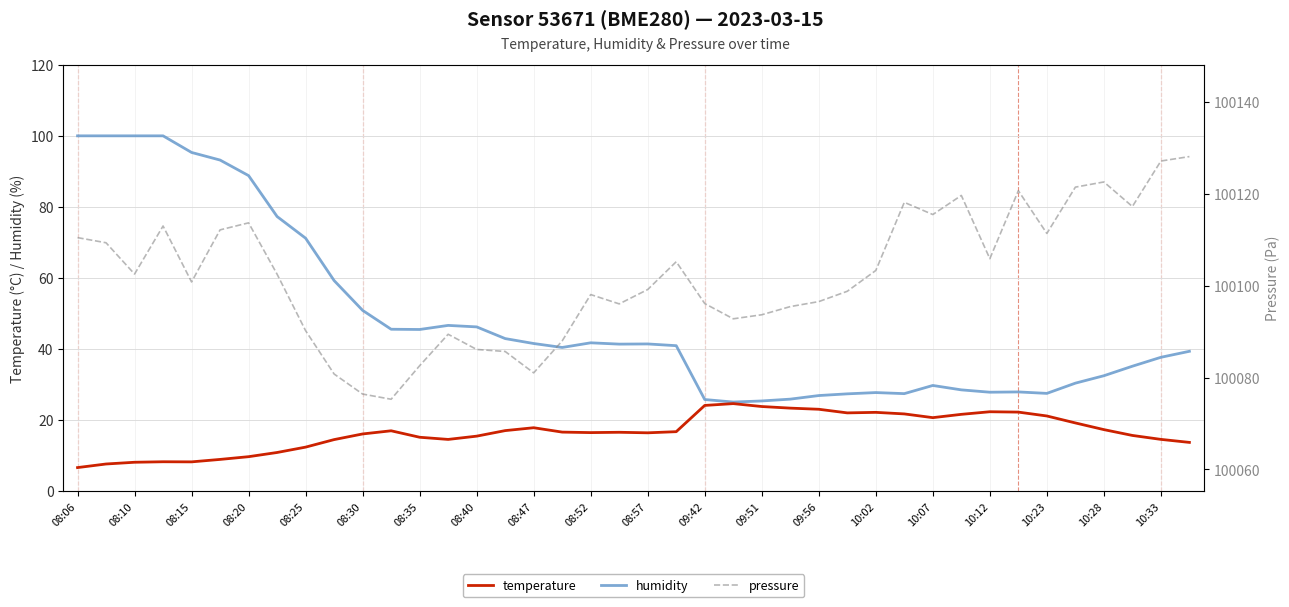

What is the smallest value displayed?

6.6